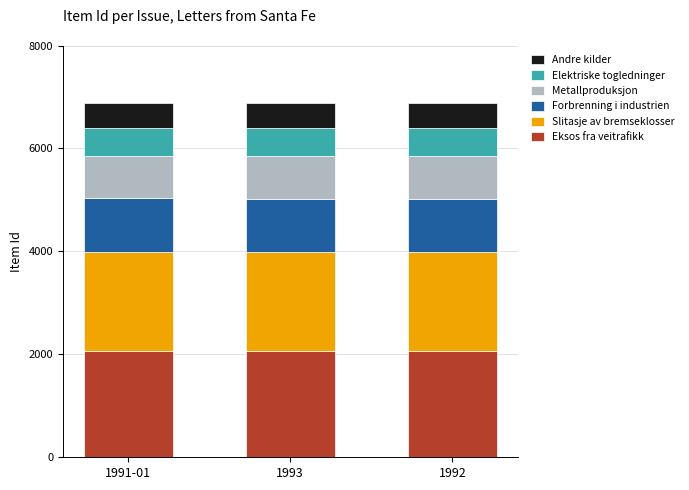

What is the label of the 3rd bar from the left?

1992